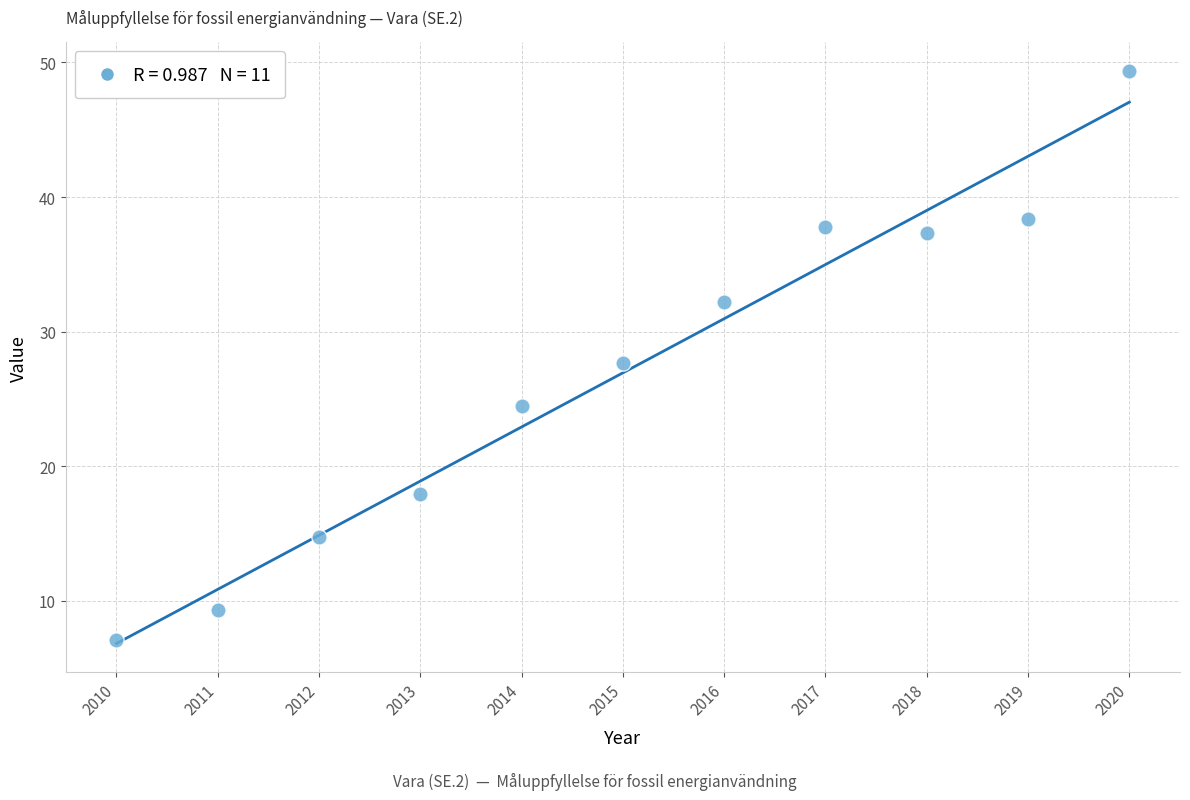

What is the average Y value?

26.9